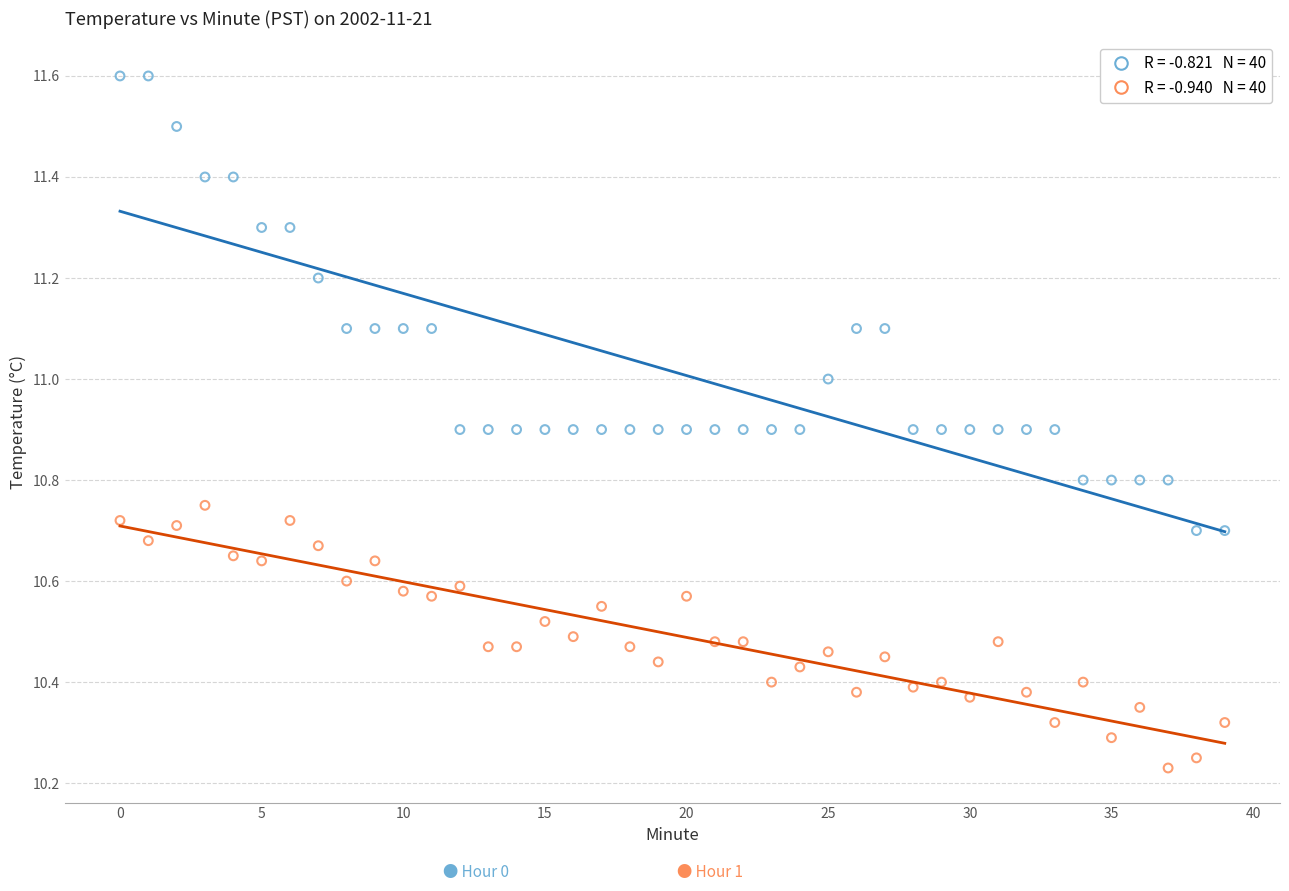

Across all data points, what is the range of Y values (max minus min)?

1.4